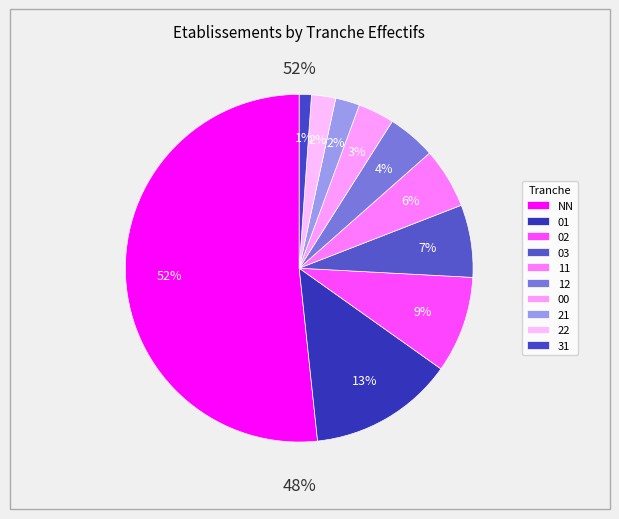

The 22 slice represents 2% of the pie. True or false?

True